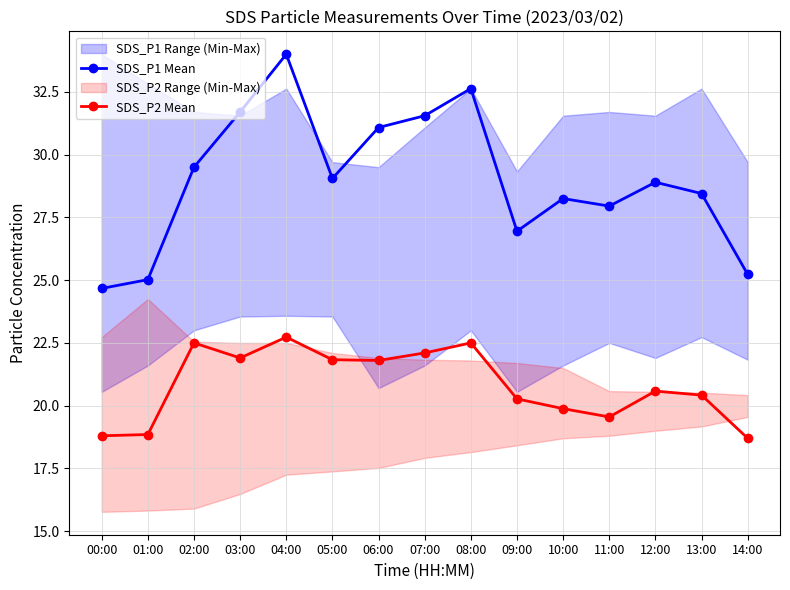

At which label is SDS_P1 Mean closest to 29?

05:00